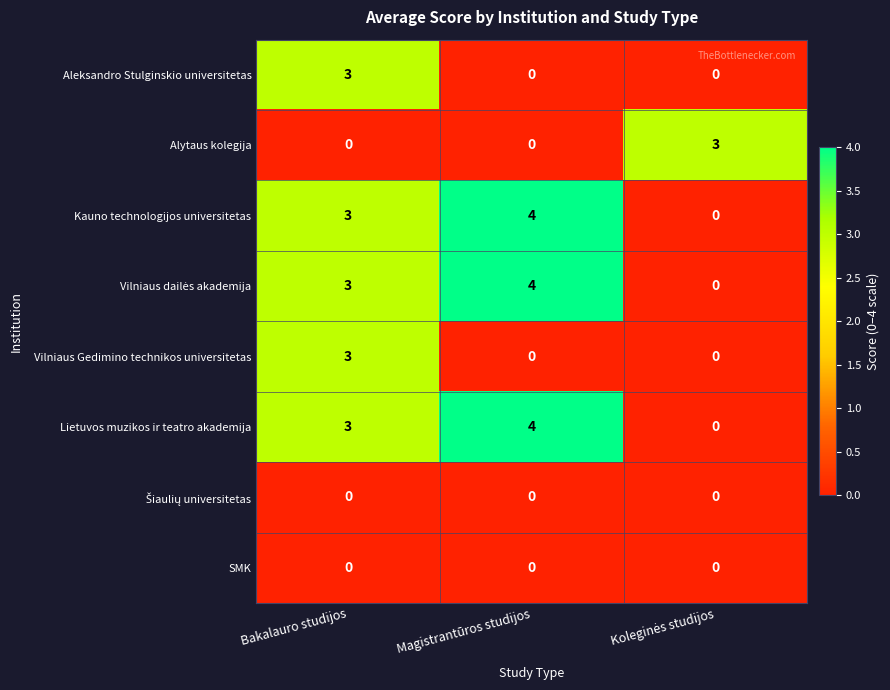

What is the difference between the maximum and minimum values in the Aleksandro Stulginskio universitetas series?

3